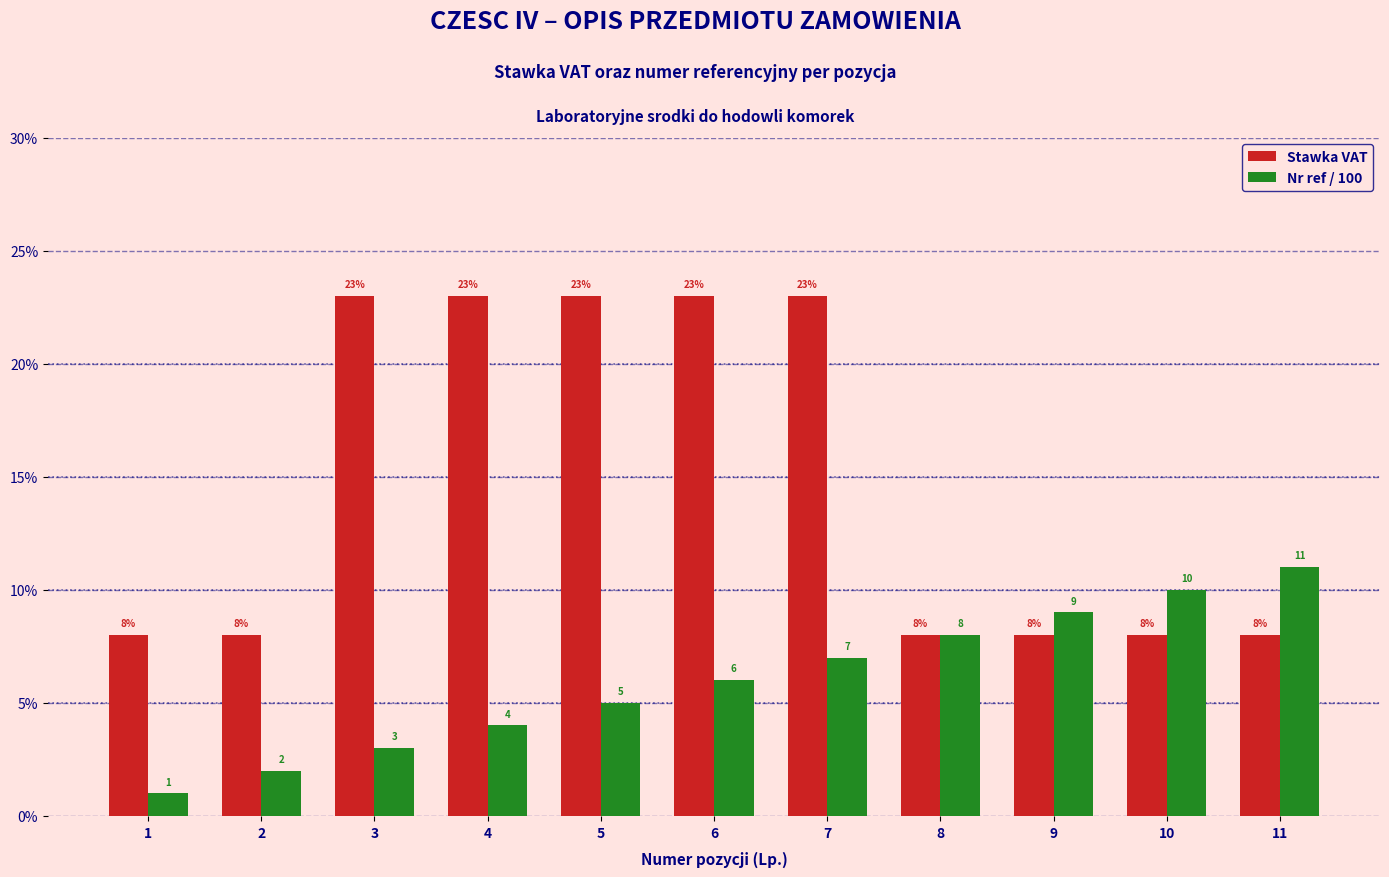

Which series has the largest total across all categories?

Stawka VAT